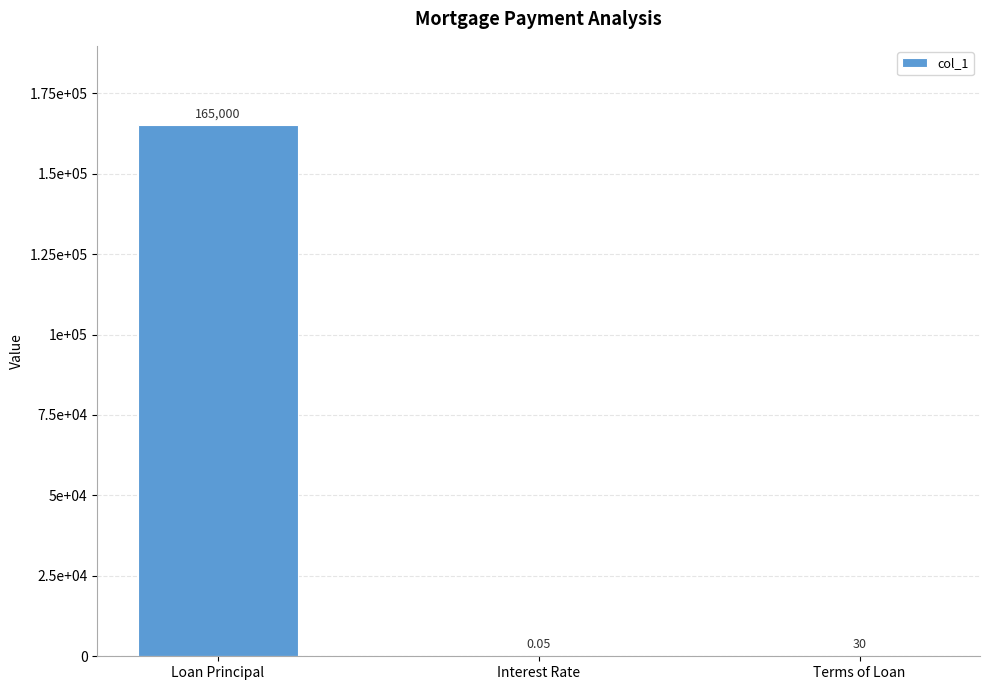

True or false: the data shows 0.1 at Interest Rate.

True